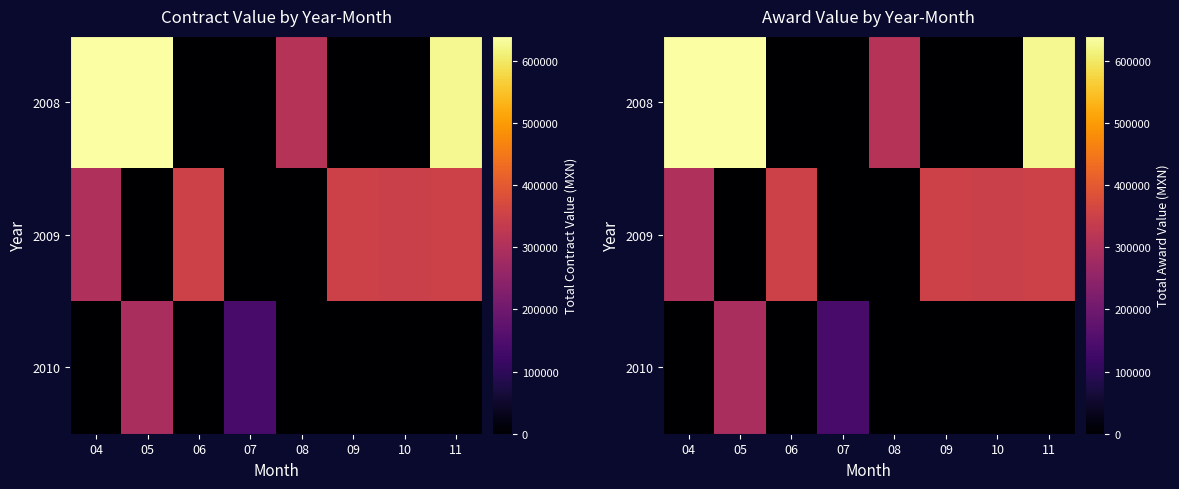

How many values in the 2010 series exceed 0?

2